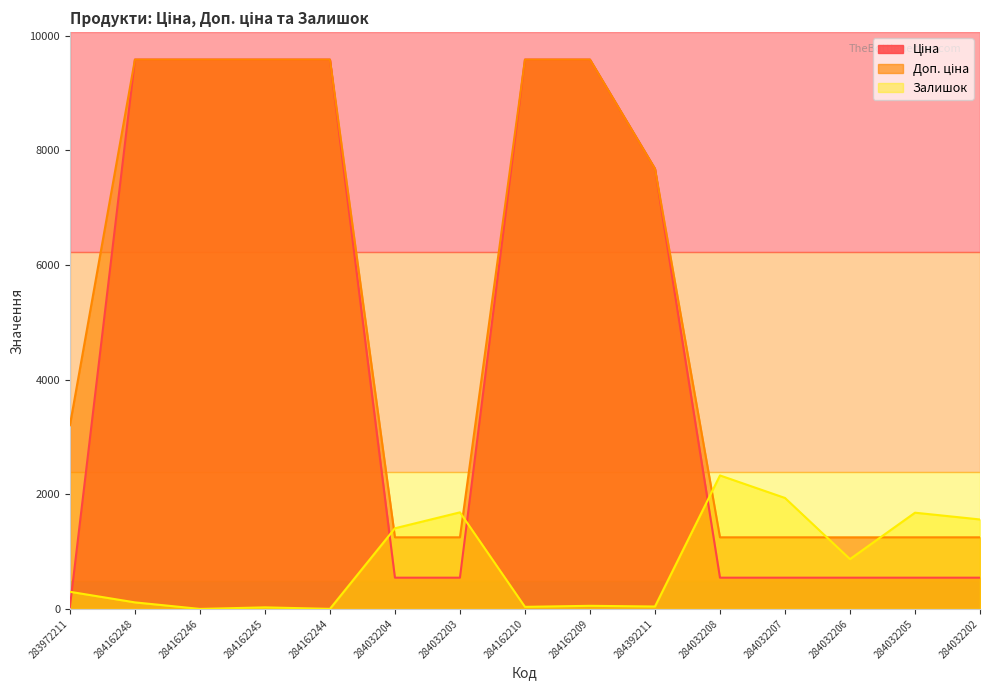

Does the chart have visible grid lines?

No